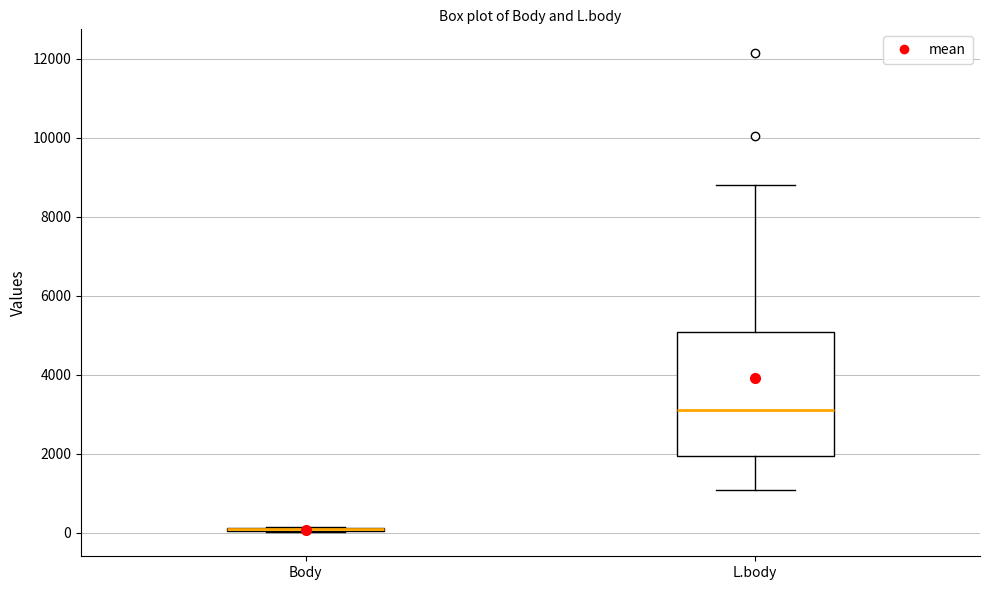

Reading left to right, read every box against the y-axis: the position of its median line, the range the box covers, and the ends of its whiskers. The values are not printed on the chart, so give them approximately, as read against the axis.

Body: box collapsed to a line at 0, whiskers 0 to 200
L.body: median 3200, box 2000 to 5000, whiskers 1000 to 8800